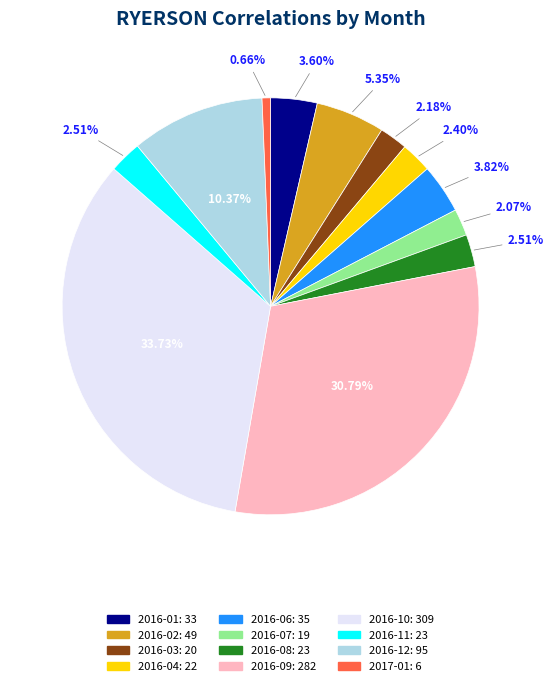

What percentage do 2016-08 and 2016-12 together represent?

12.9%